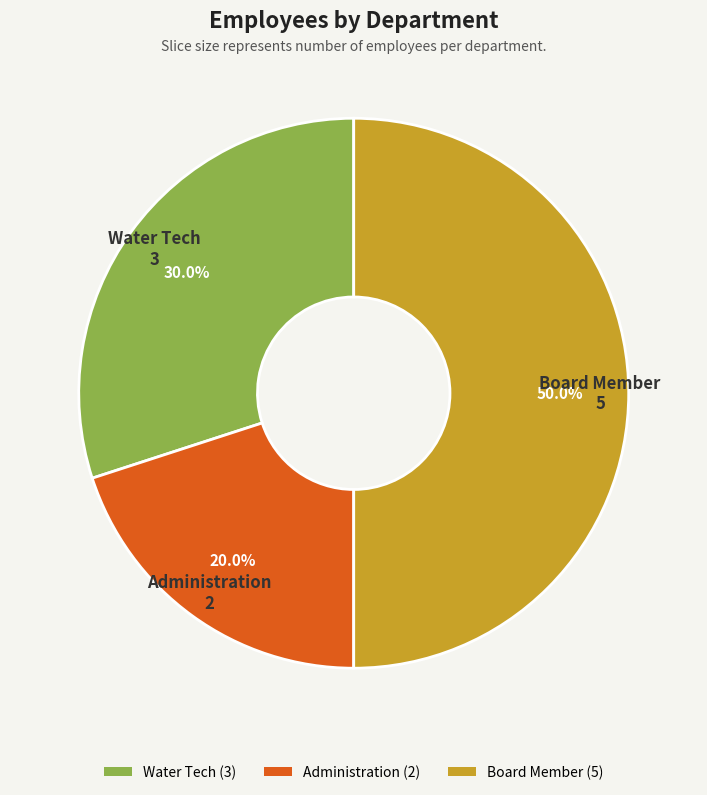

The Board Member slice represents 50% of the pie. True or false?

True